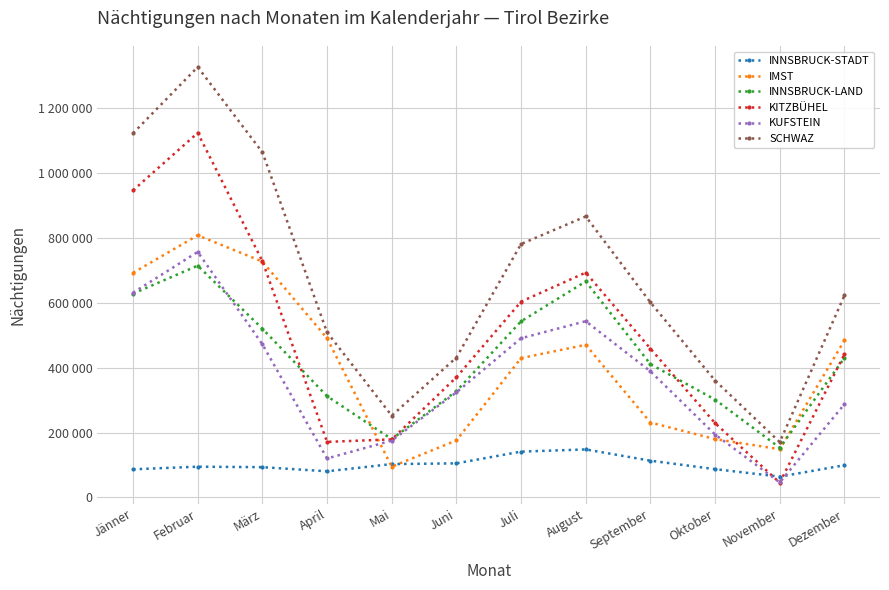

What are all the series names shown in the legend?

INNSBRUCK-STADT, IMST, INNSBRUCK-LAND, KITZBÜHEL, KUFSTEIN, SCHWAZ